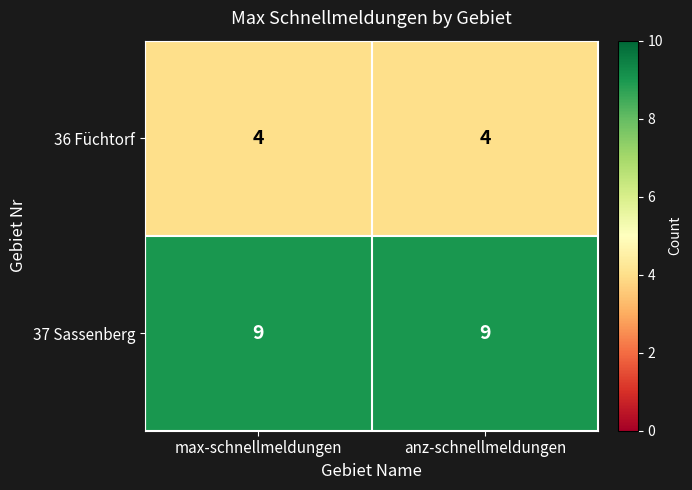

What is the average value of the 37 Sassenberg series?

9